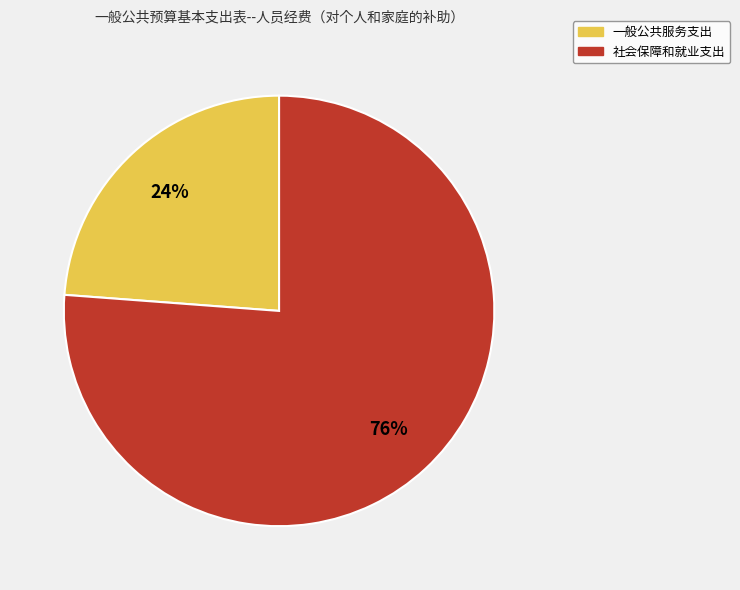

Rank the categories by value from highest to lowest.

社会保障和就业支出, 一般公共服务支出